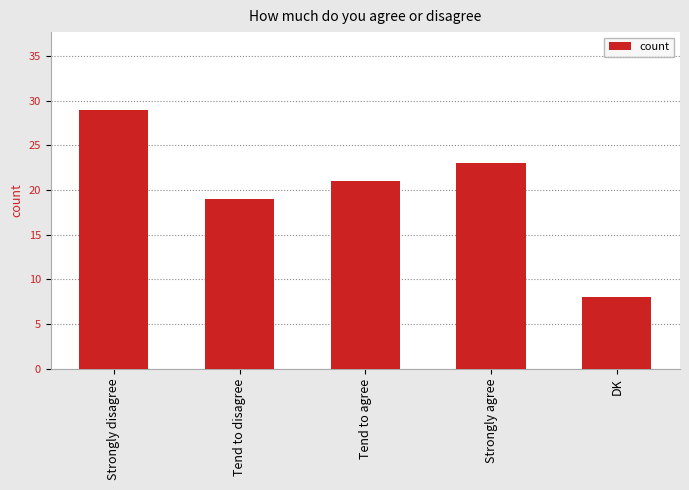

List the labels in order of value, largest first.

Strongly disagree, Strongly agree, Tend to agree, Tend to disagree, DK